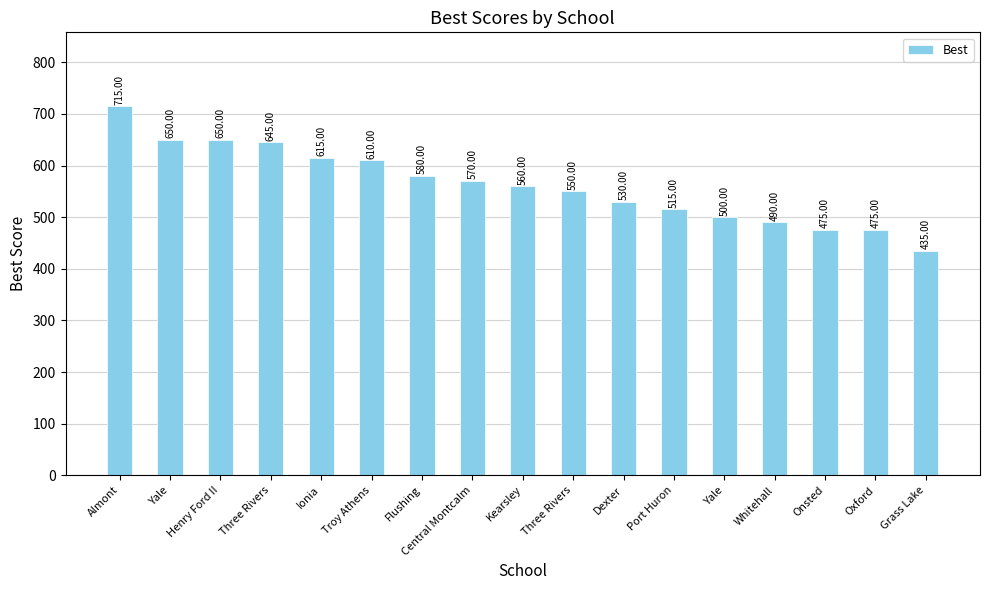

True or false: the data shows 822 at Troy Athens.

False